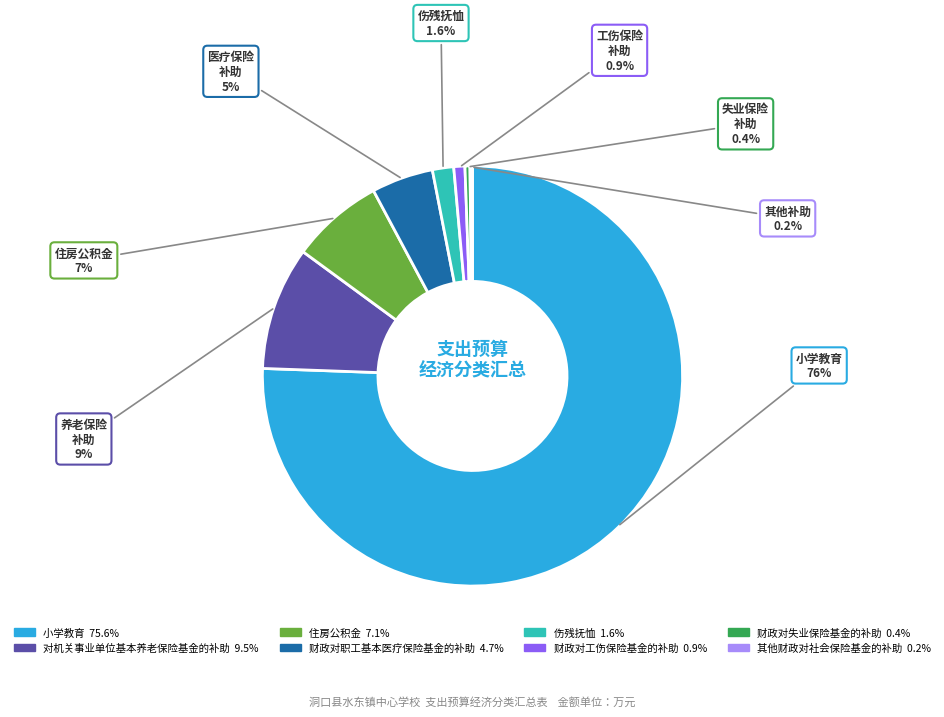

True or false: 对机关事业单位基本养老保险基金的补助 accounts for 1% of the total.

False